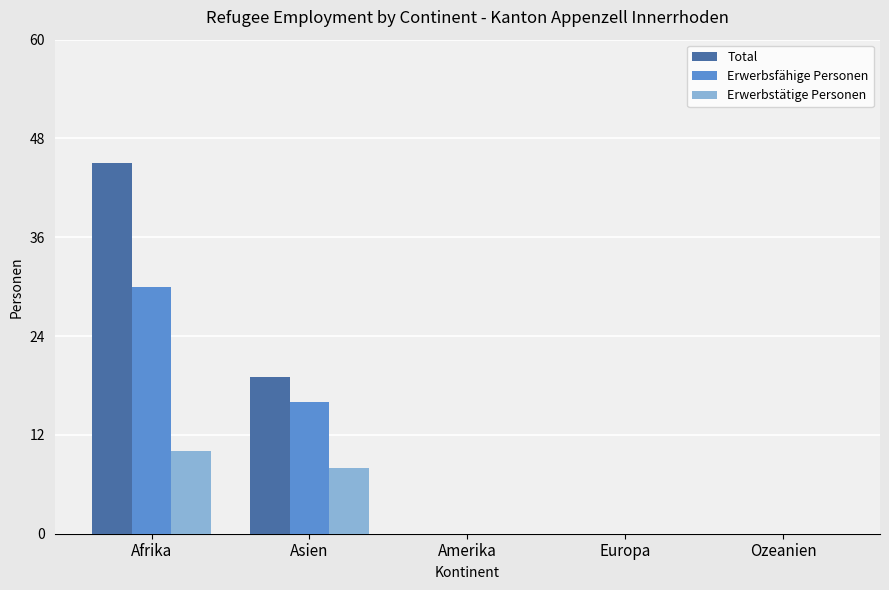

At which category is the sum across all series the highest?

Afrika